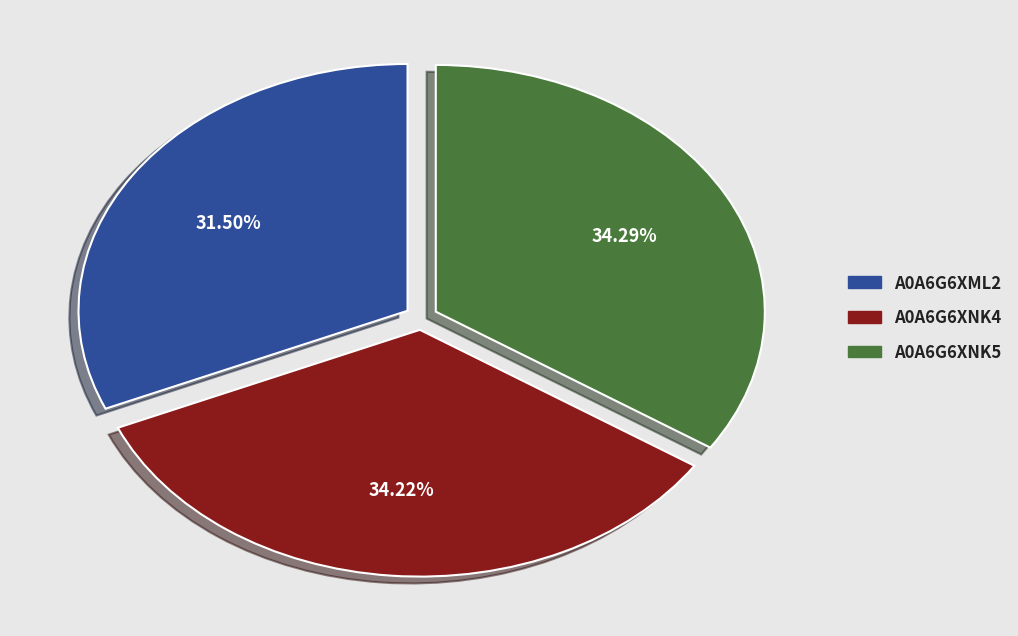

The A0A6G6XNK5 slice represents 34% of the pie. True or false?

True